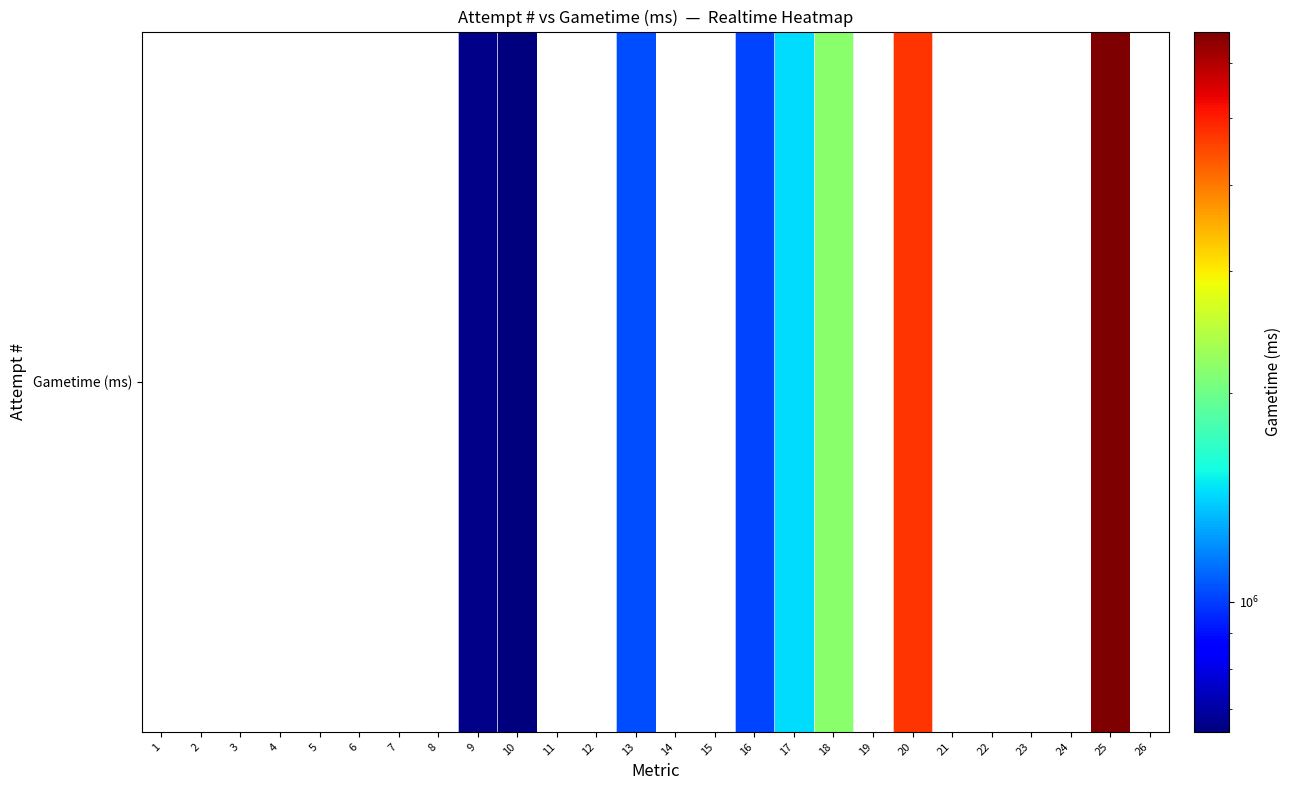

Count the values in the range 1017831 to 4713685.

5